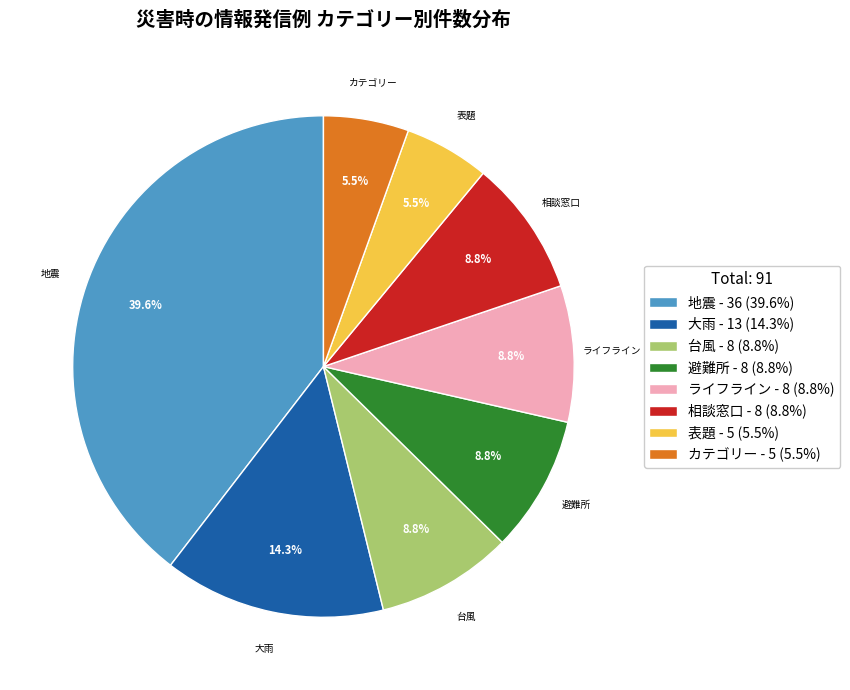

To the nearest percent, what is the average slice percentage?

12%